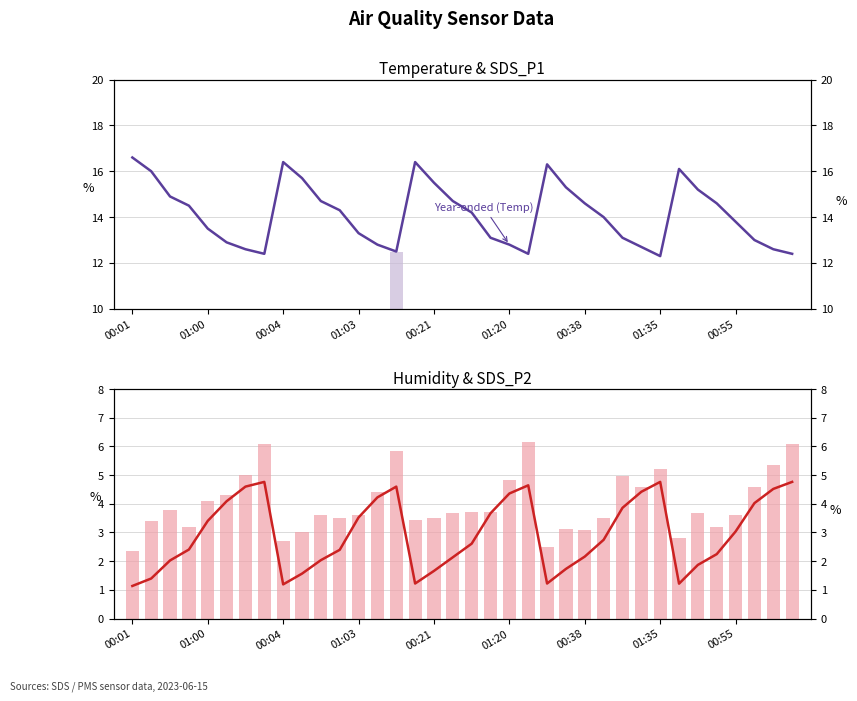

Between 00:21 and 22, which series saw the biggest shift?

SDS_P1 (quarterly)